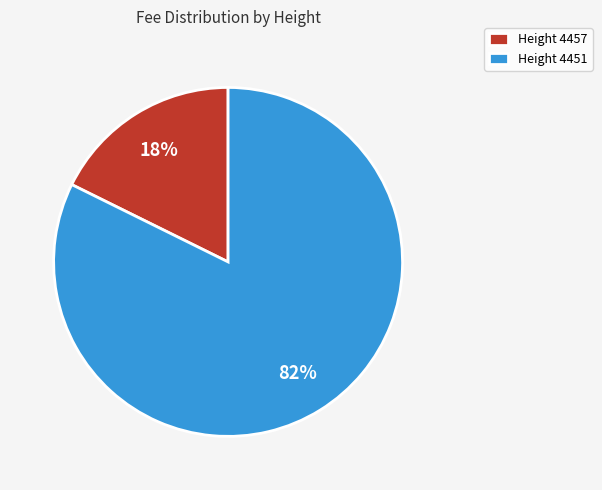

Does any single category account for the majority?

Yes